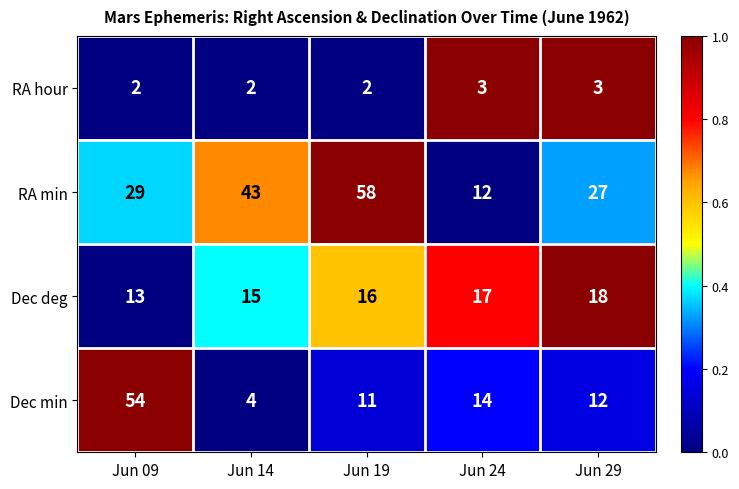

Count the Dec deg values in the range 15 to 17.

3